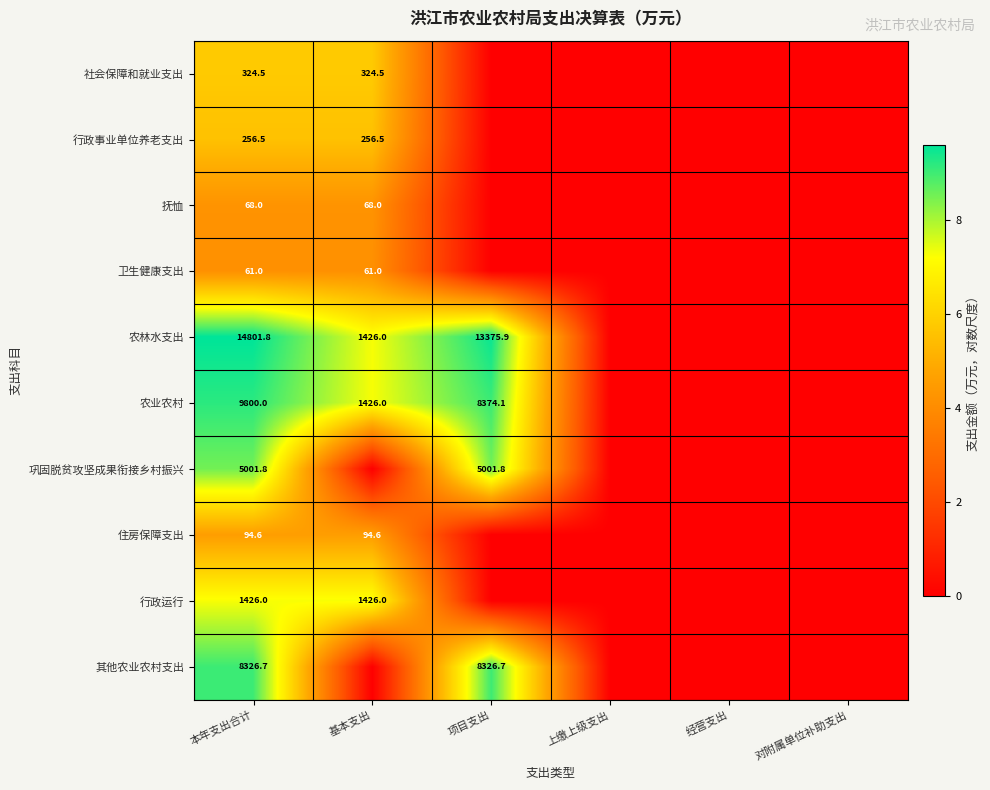

At which category is the sum across all series the highest?

本年支出合计